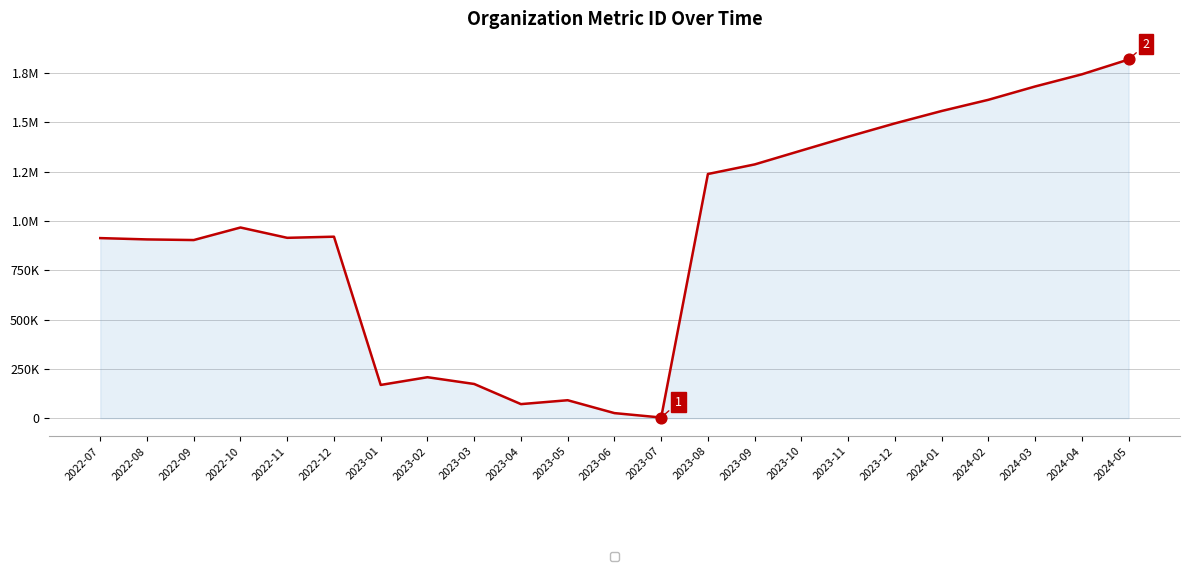

Approximately how many times larger is the value at 2024-01 compared to 2023-01?

9.2